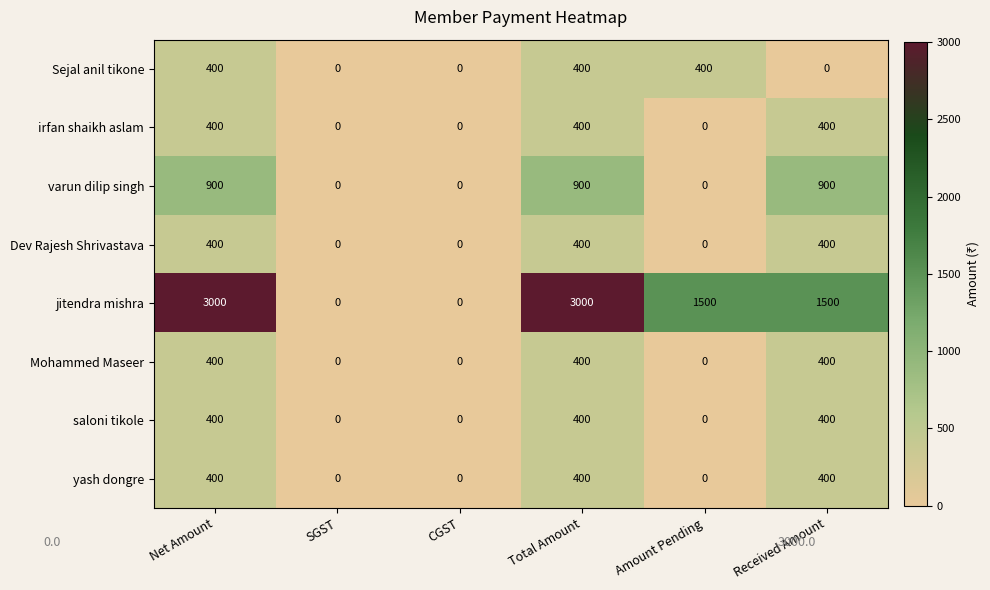

The value of irfan shaikh aslam at Amount Pending is -159. True or false?

False